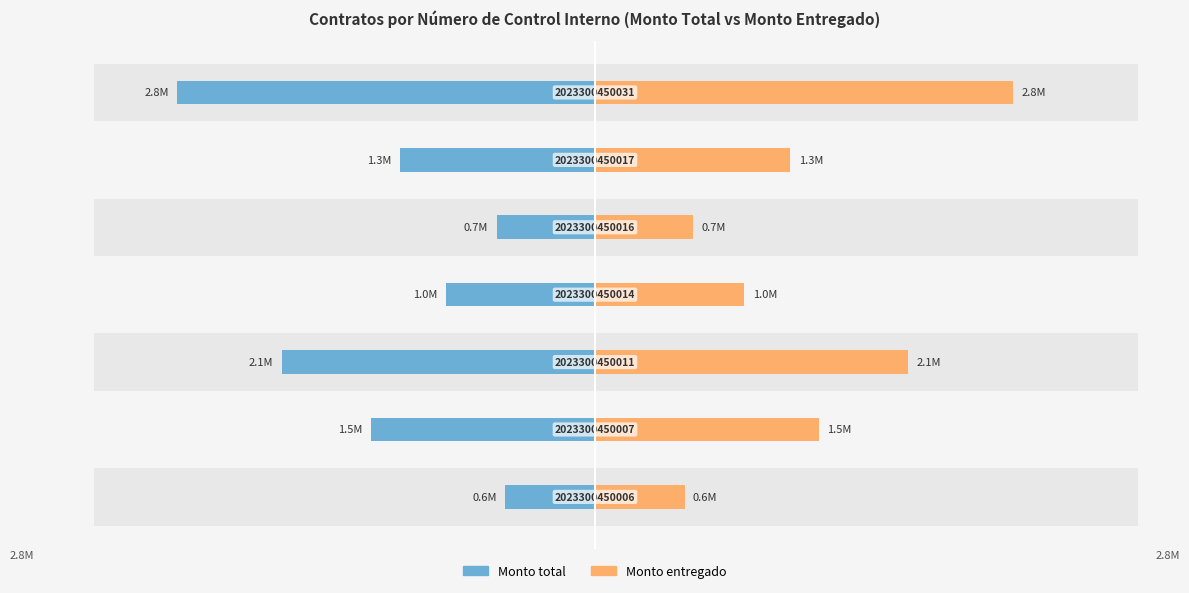

The Monto entregado series shows 3694758 at −2. True or false?

False